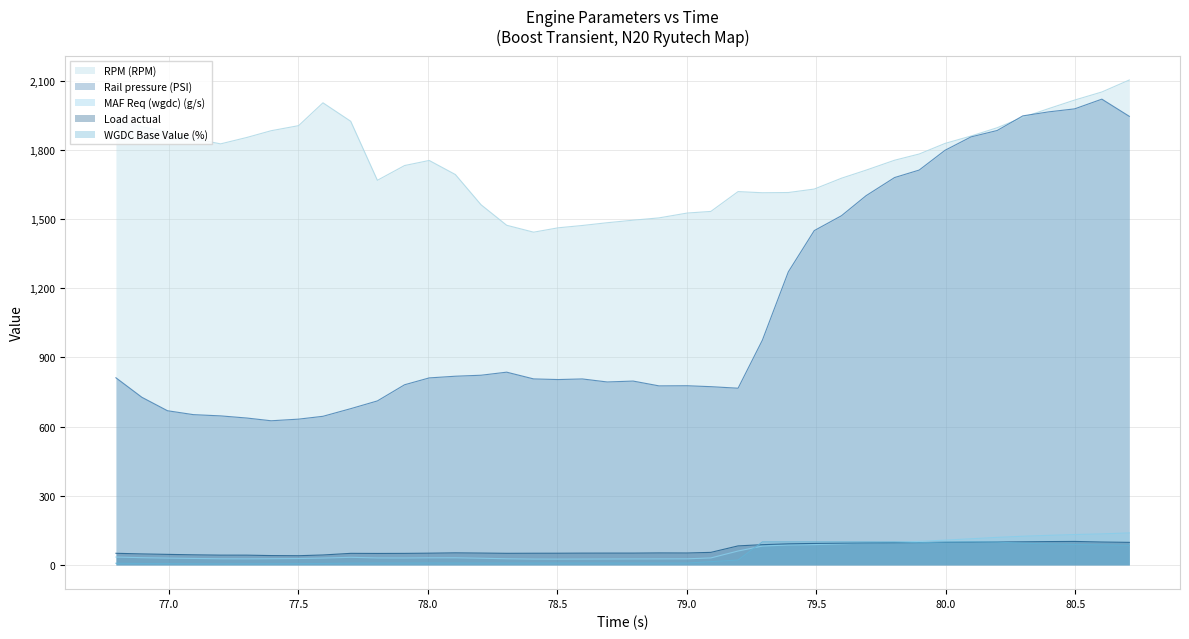

The RPM (RPM) series shows 1027.3 at 78.206. True or false?

False